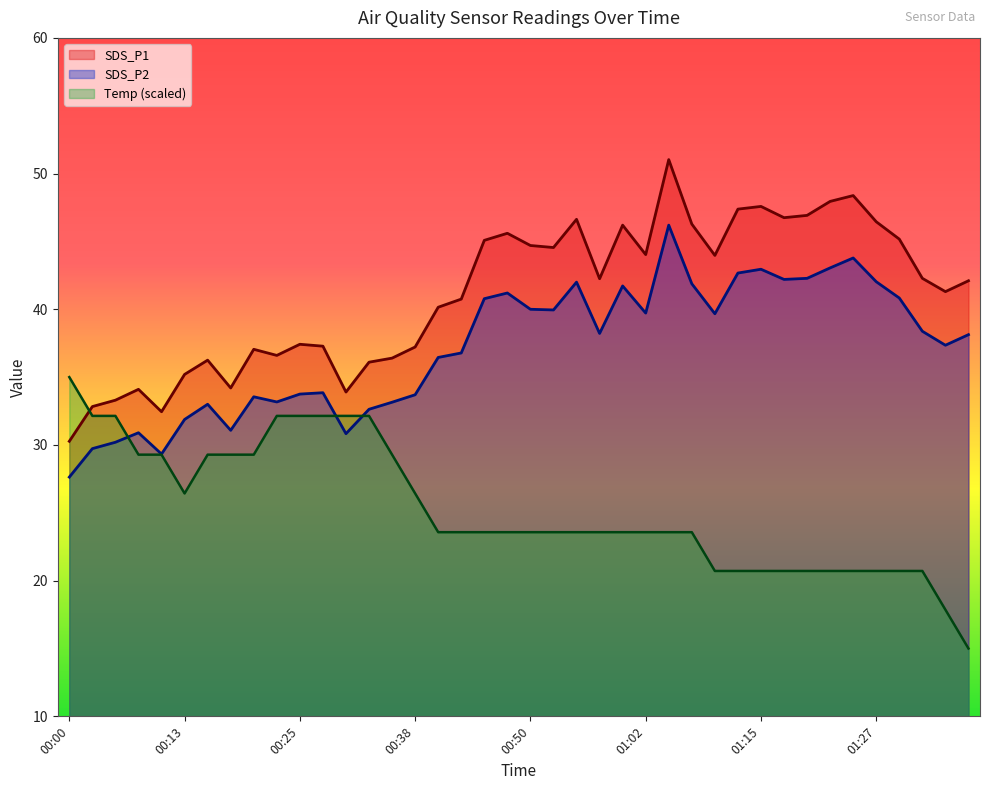

At which category does SDS_P2 reach its first local peak?

00:08